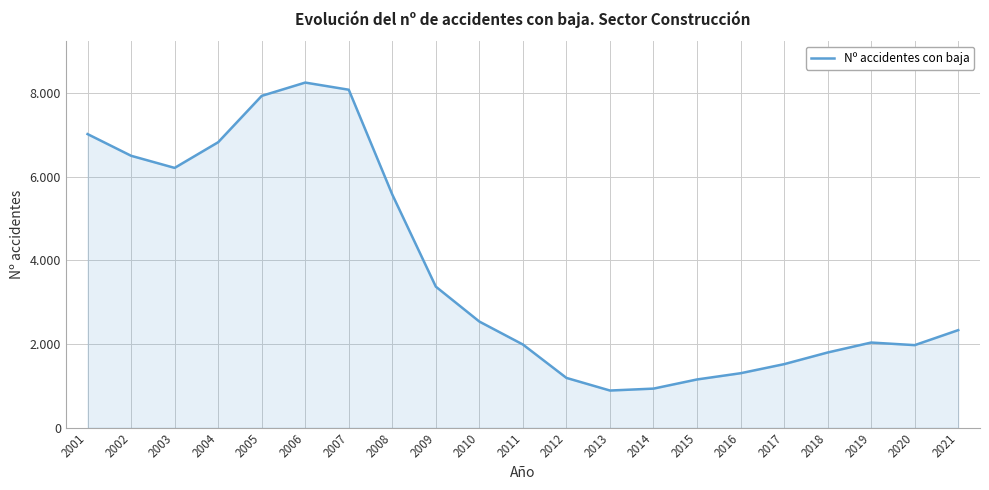

List the labels in order of value, smallest first.

2013, 2014, 2015, 2012, 2016, 2017, 2018, 2020, 2011, 2019, 2021, 2010, 2009, 2008, 2003, 2002, 2004, 2001, 2005, 2007, 2006